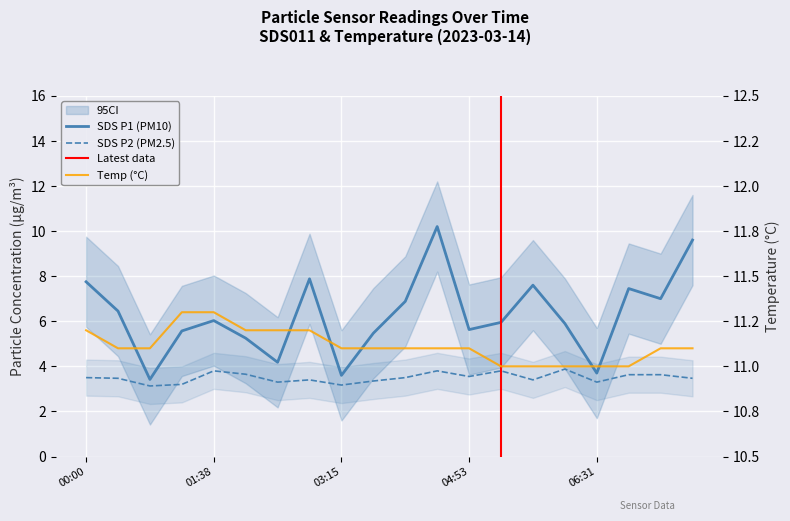

At which category is the sum across all series the highest?

04:29